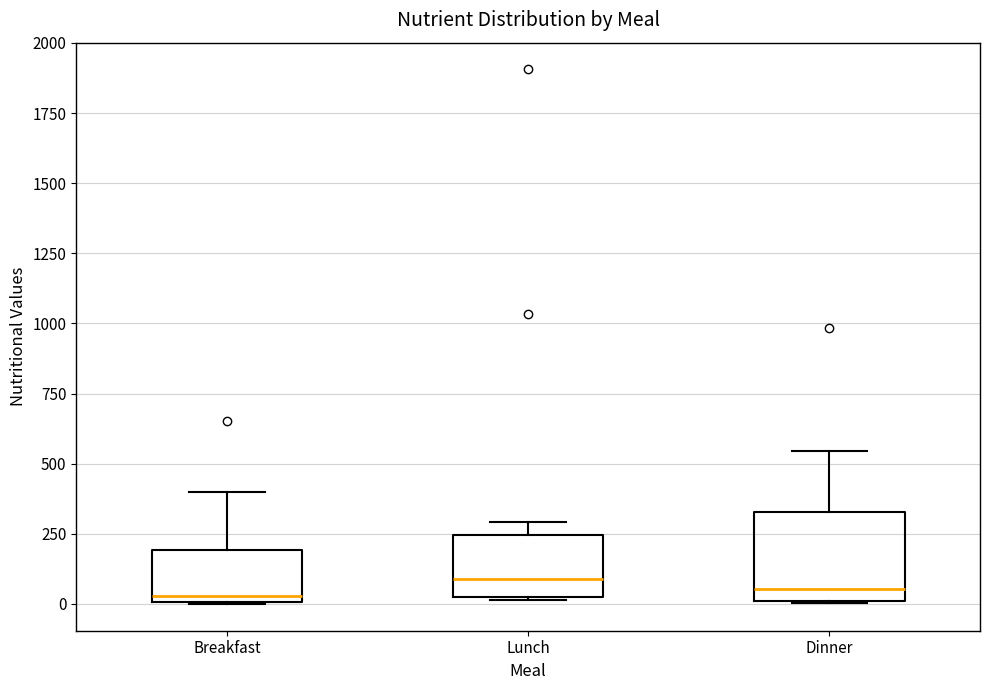

Reading left to right, read every box against the y-axis: the position of its median line, the range the box covers, and the ends of its whiskers. The values are not printed on the chart, so give them approximately, as read against the axis.

Breakfast: median 50, box 0 to 200, whiskers 0 to 400
Lunch: median 100, box 50 to 250, whiskers 0 to 300
Dinner: median 50, box 0 to 350, whiskers 0 to 550